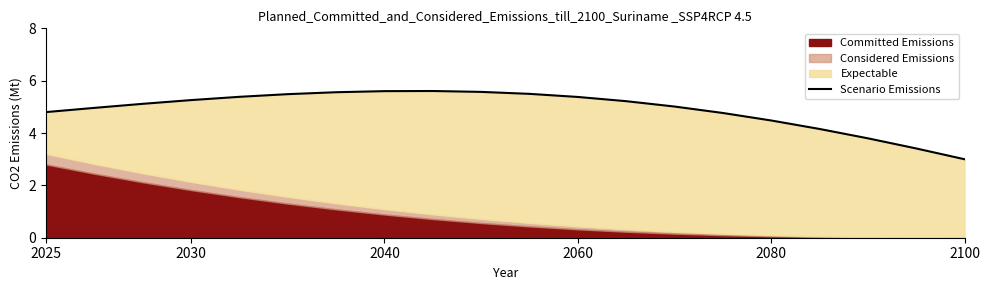

Is it true that the value at 2080 is 3.2?

False